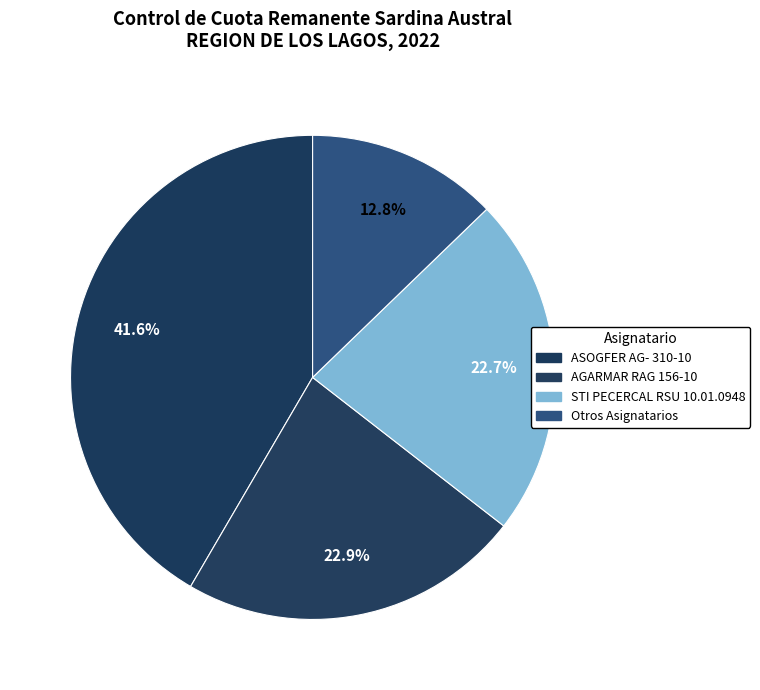

How many segments does this pie chart have?

4